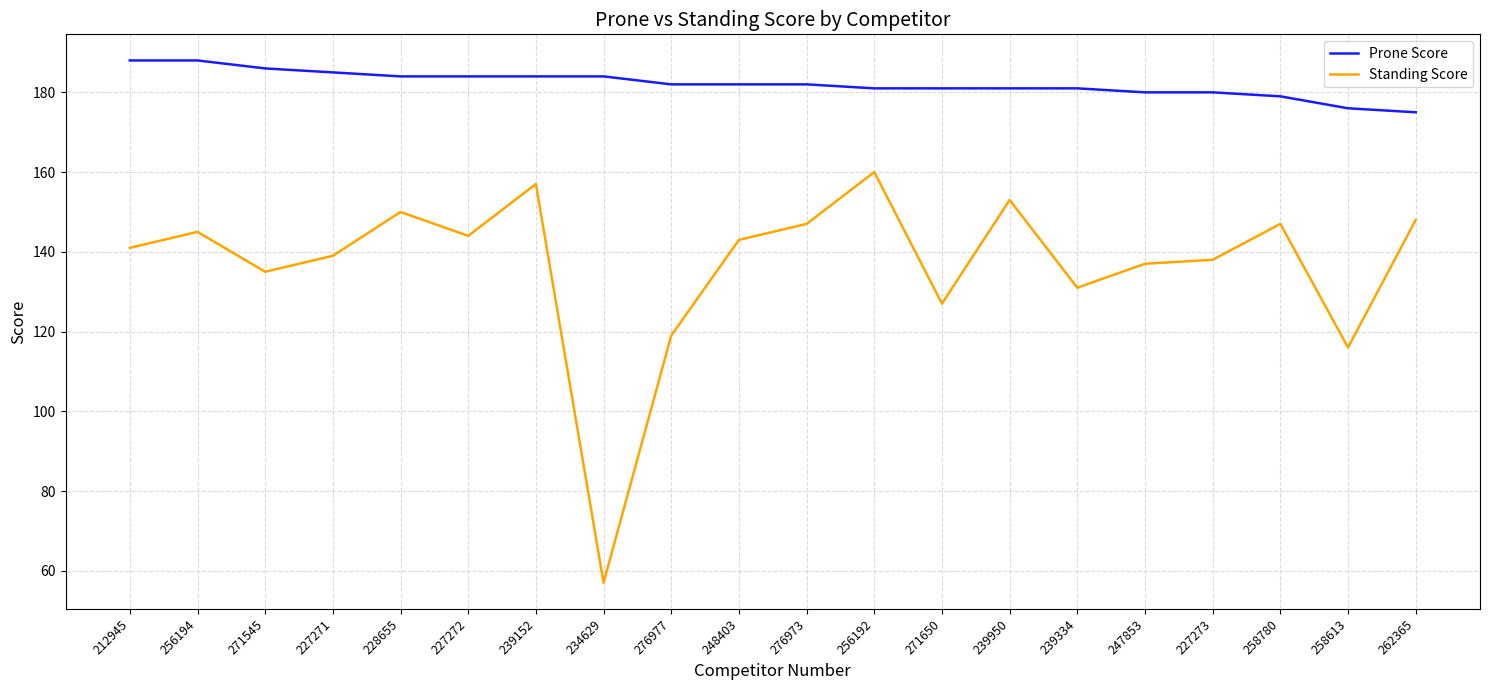

The value of Prone Score at 227271 is 66. True or false?

False